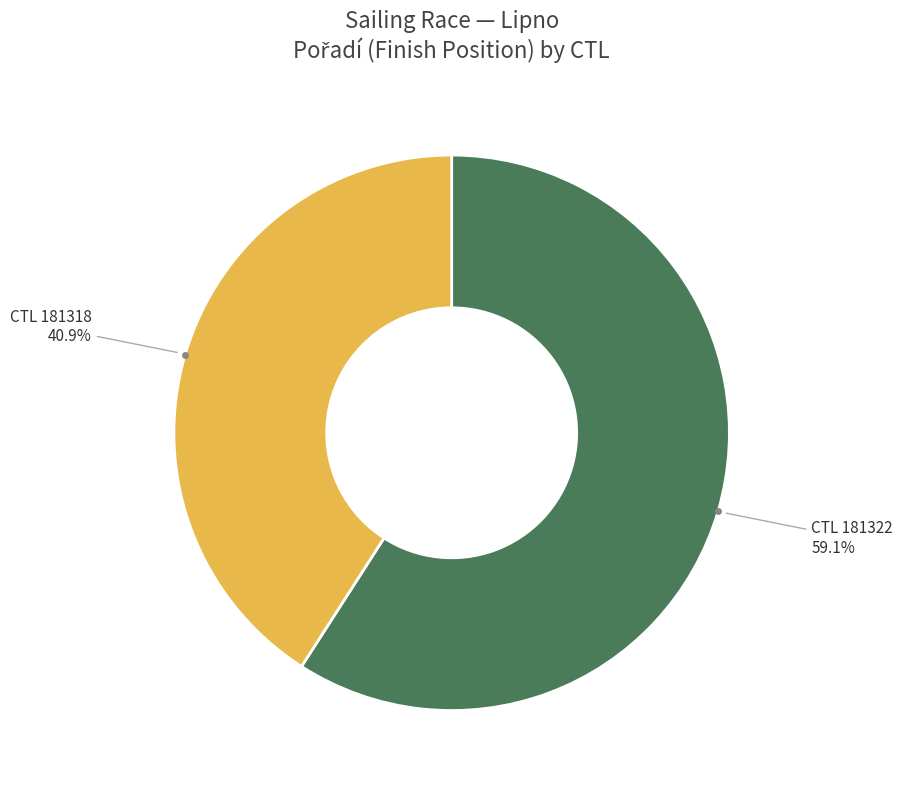

Is there any slice that represents more than half of the pie?

Yes